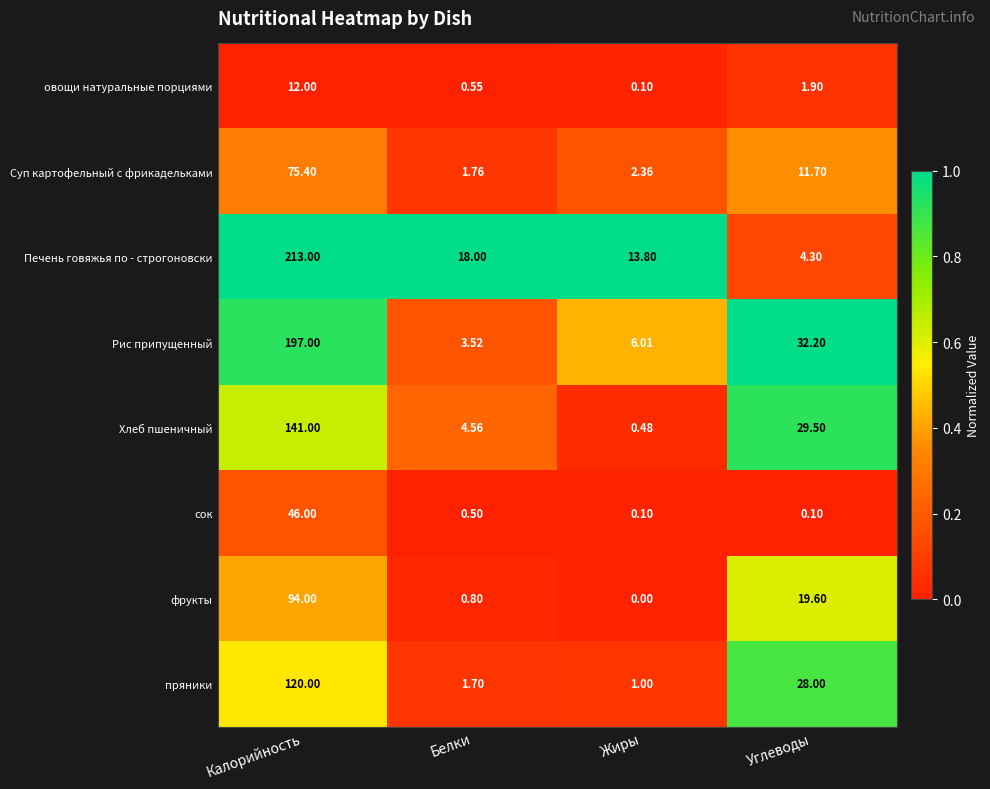

Where is Суп картофельный с фрикадельками nearest to the value 38?

Углеводы